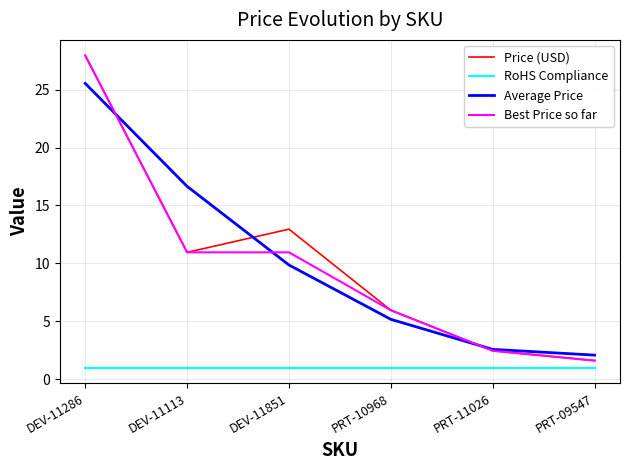

What is the minimum value shown in the chart?

1.0